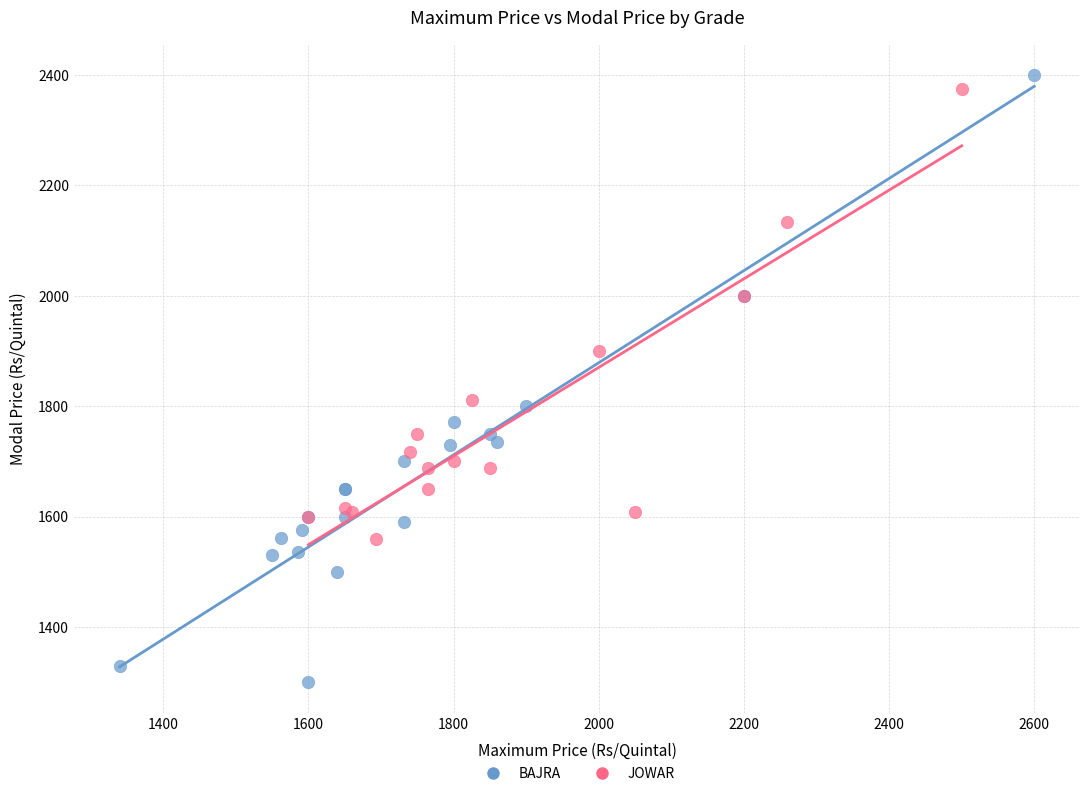

Which series has the widest spread of Y values?

BAJRA